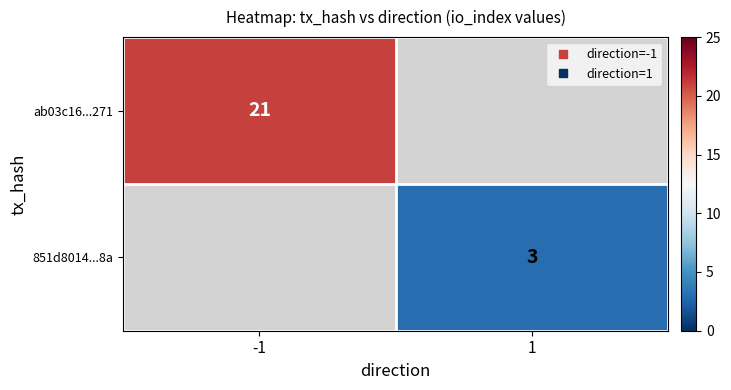

The ab03c16...271 series shows 21.0 at -1. True or false?

True